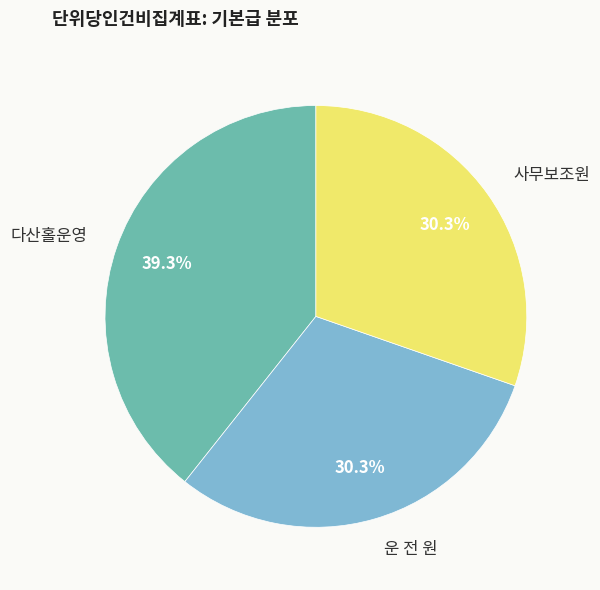

To the nearest percent, what is the average slice percentage?

33%